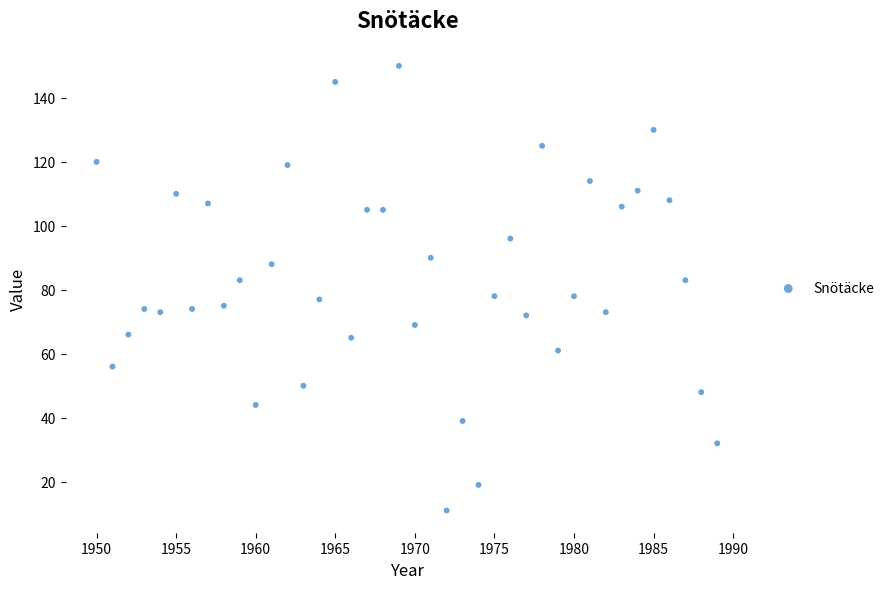

What is the range of Y values (max minus min)?

139